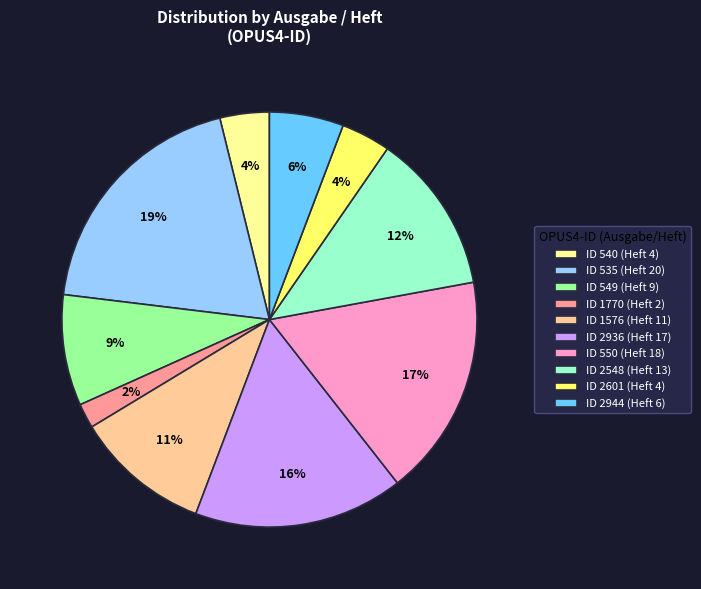

Combined, do ID 549 (Heft 9) and ID 535 (Heft 20) account for over 50%?

No